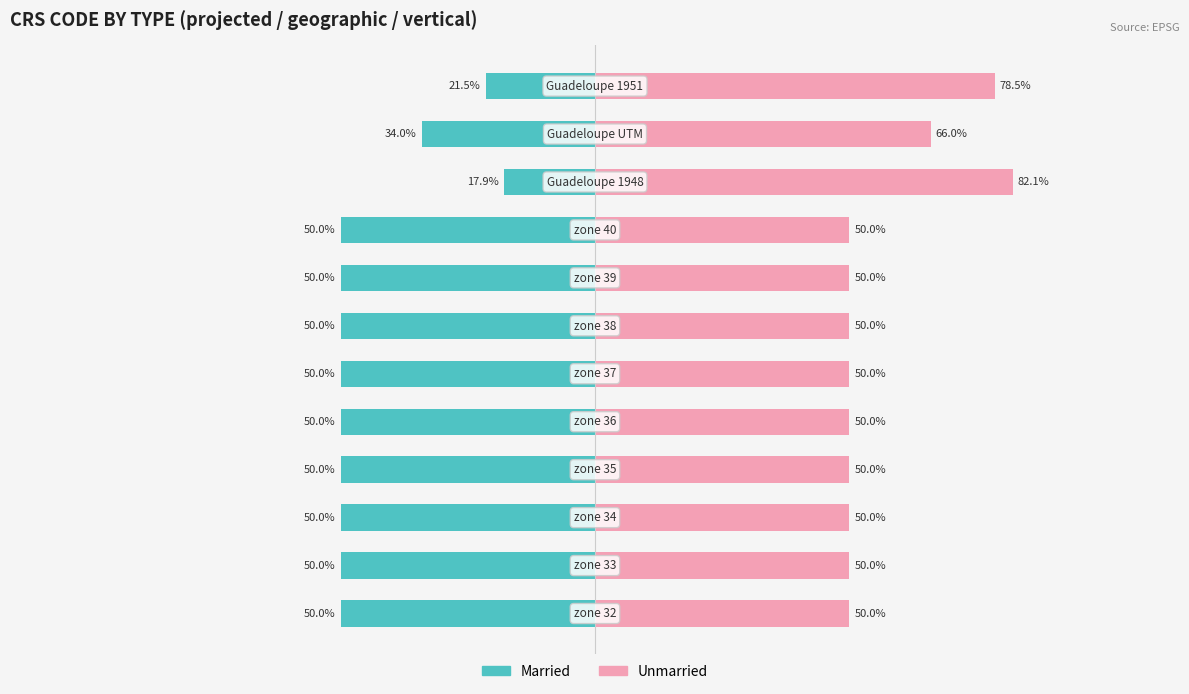

Which series changed the most between 7 and 9?

Unmarried